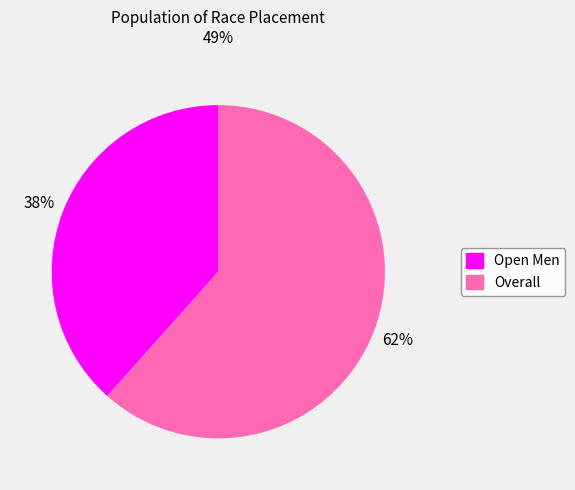

To the nearest percent, what percentage of the pie is Open Men?

38%